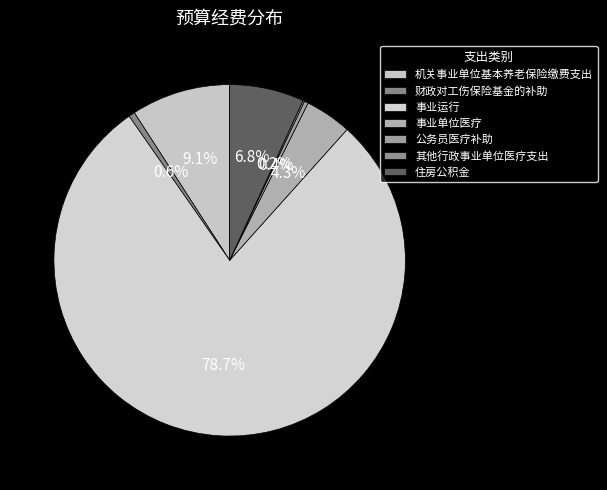

To the nearest percent, what percentage of the pie is 机关事业单位基本养老保险缴费支出?

9%